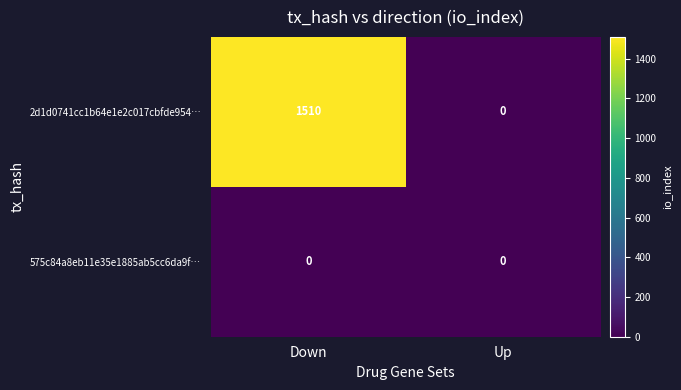

Rank the series by their average value, from highest to lowest.

2d1d0741cc1b64e1e2c017cbfde954…, 575c84a8eb11e35e1885ab5cc6da9f…